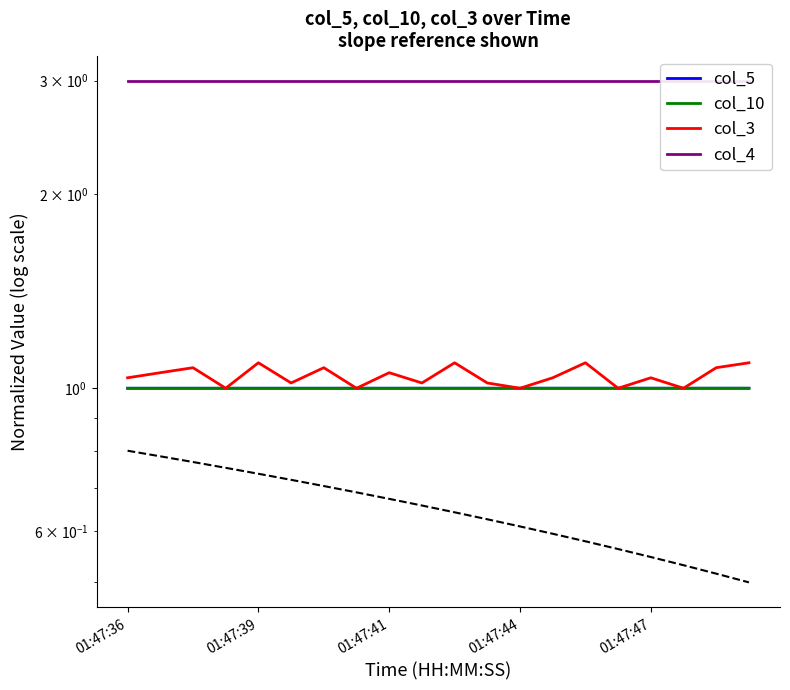

Rank the series at 6 from highest to lowest value.

col_4, col_3, col_5, col_10